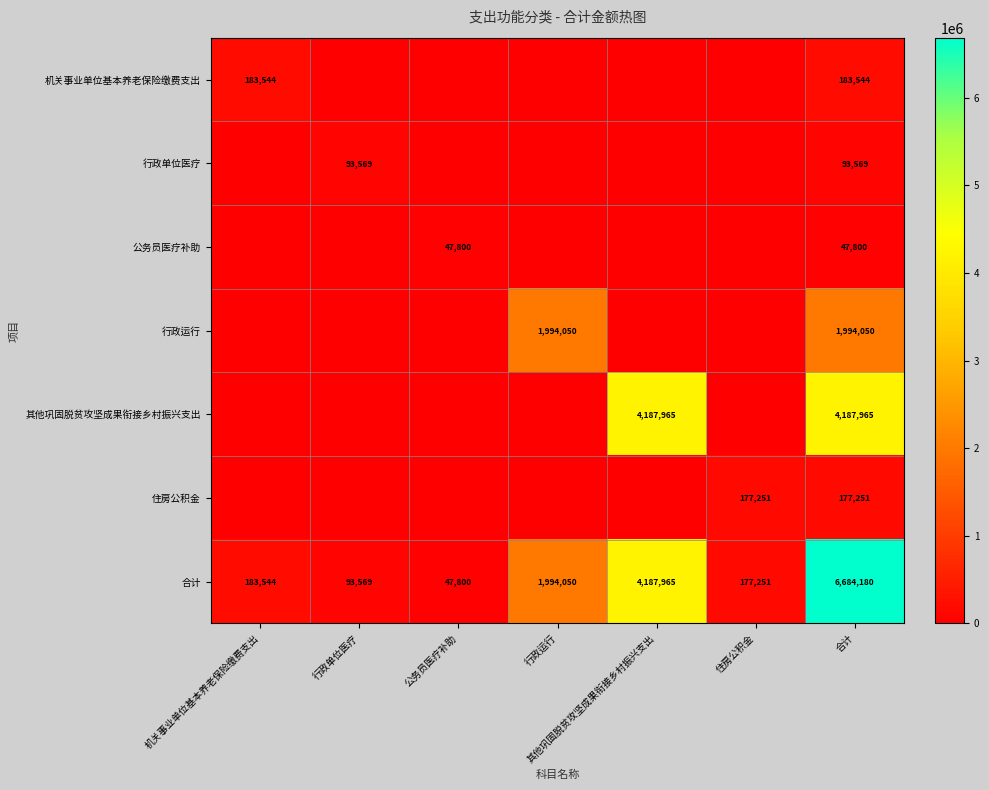

What is the sum of the 合计 values at 行政运行 and 其他巩固脱贫攻坚成果衔接乡村振兴支出?

6182015